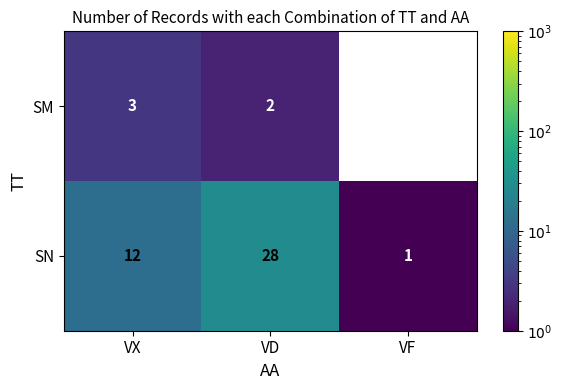

What is the total value across all series at VD?

30